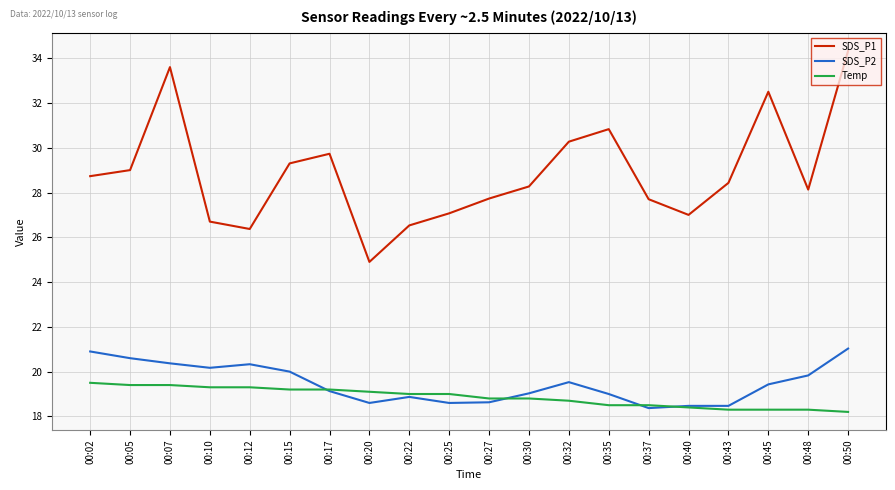

Between 00:12 and 00:50, which series saw the biggest shift?

SDS_P1